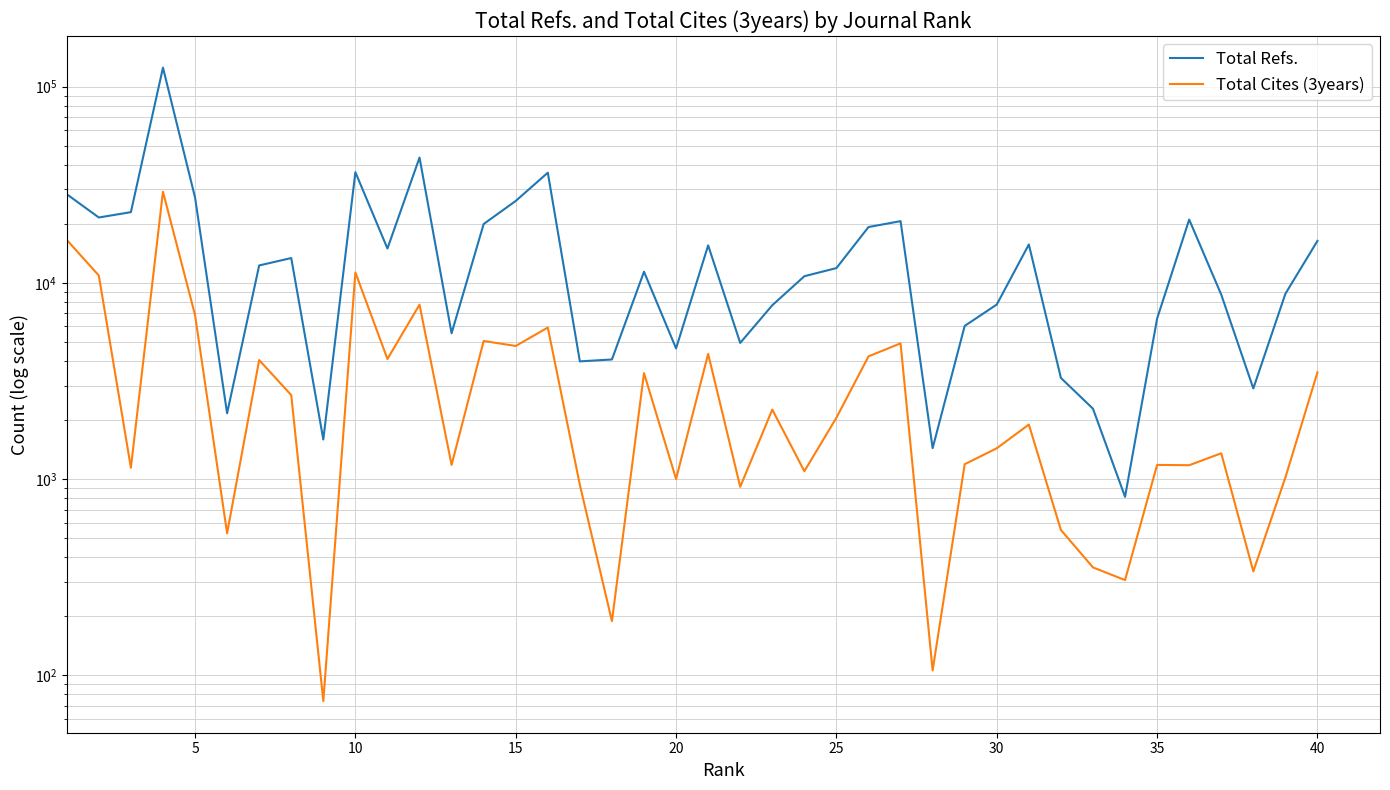

What is the sum of all Total Cites (3years) values?

151960